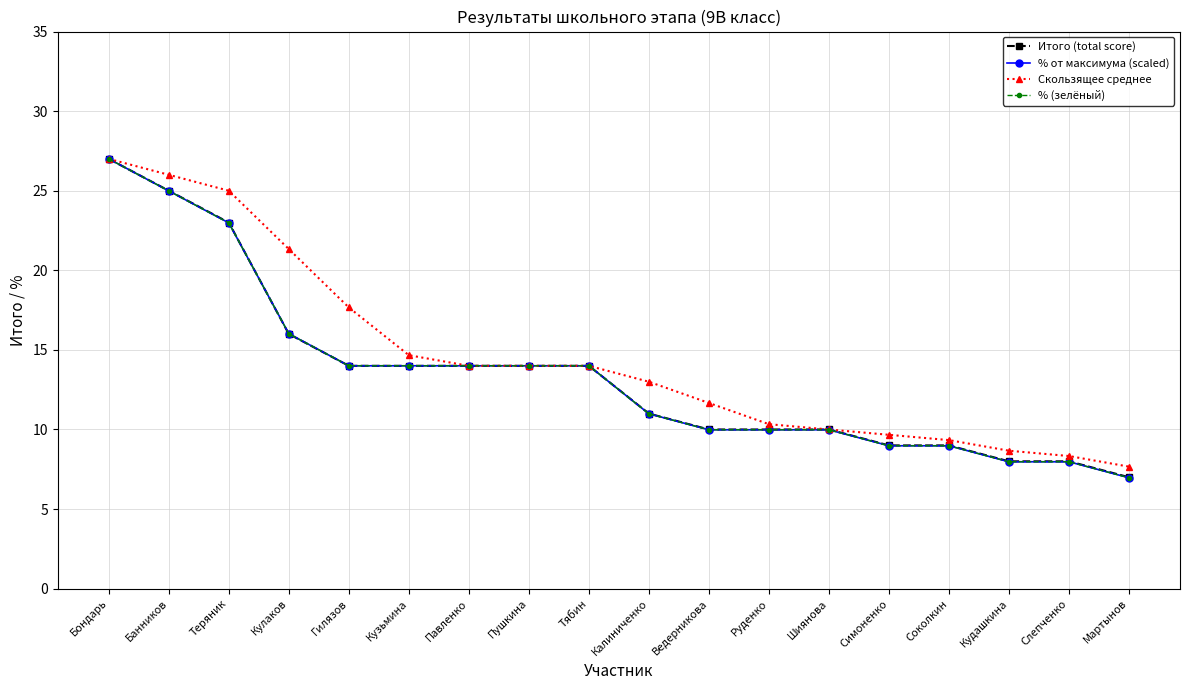

The value of Скользящее среднее at Пушкина is 14.0. True or false?

True